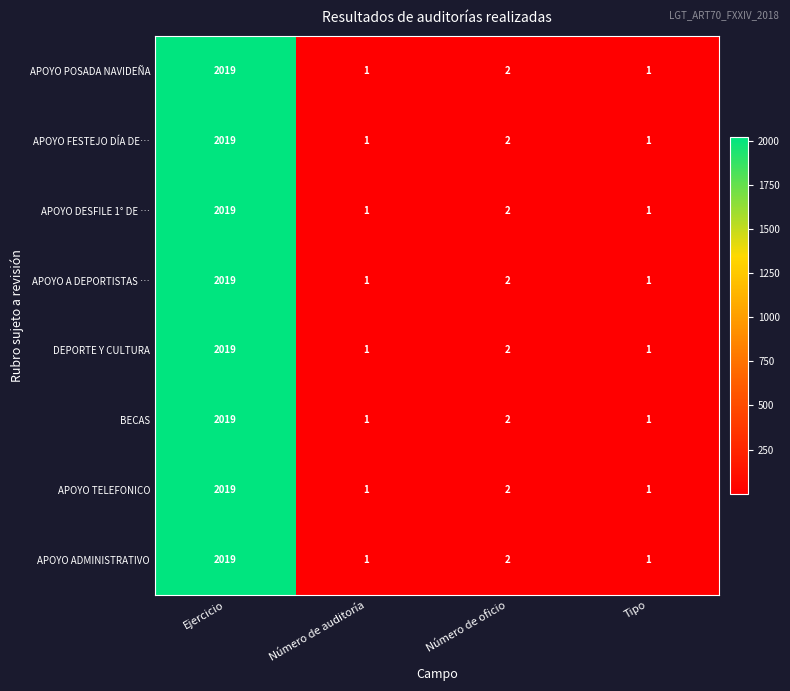

Count the number of data series in this chart.

8